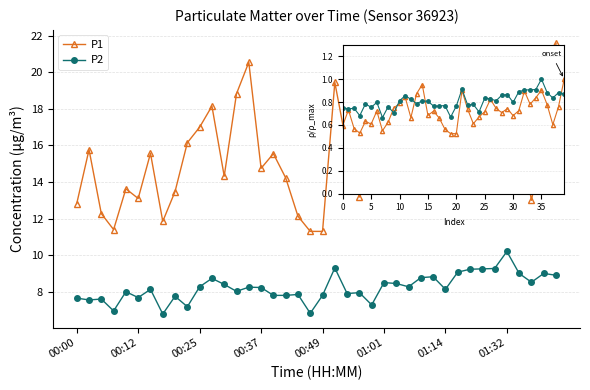

What is the difference between the maximum and minimum values in the P1 series?

10.3